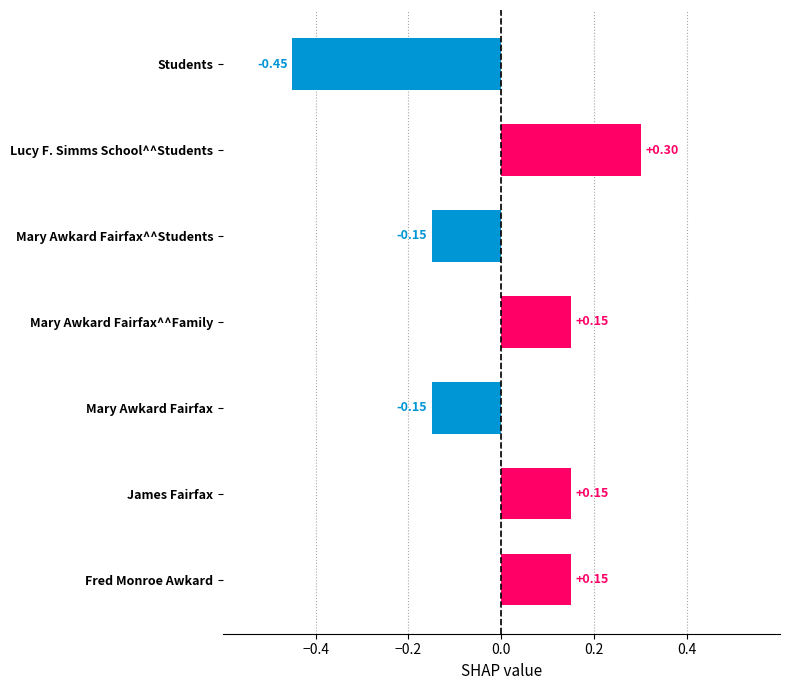

What is the label of the 3rd bar from the top?

Mary Awkard Fairfax^^Students